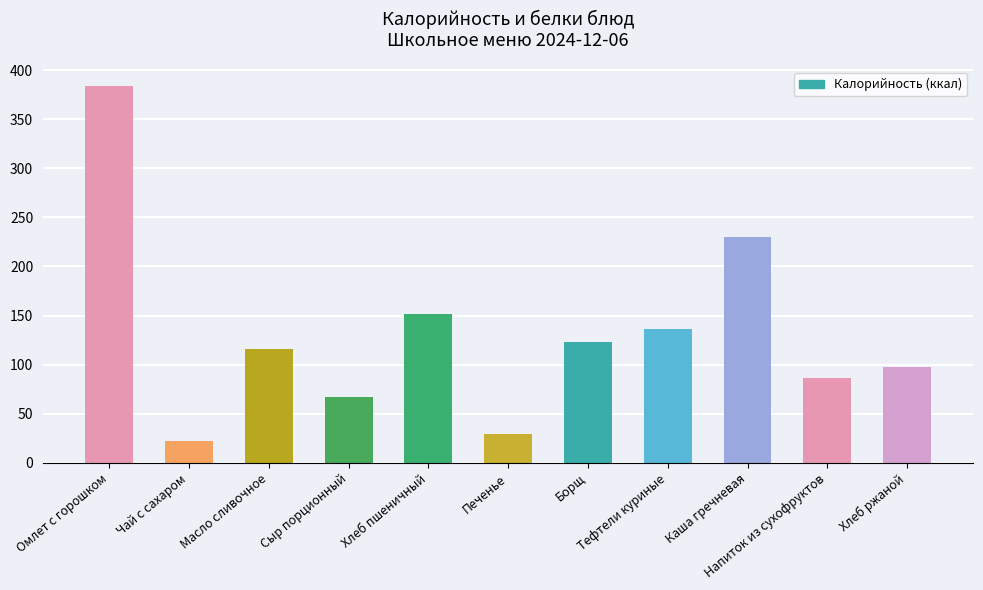

List the labels in order of value, largest first.

Омлет с горошком, Каша гречневая, Хлеб пшеничный, Тефтели куриные, Борщ, Масло сливочное, Хлеб ржаной, Напиток из сухофруктов, Сыр порционный, Печенье, Чай с сахаром